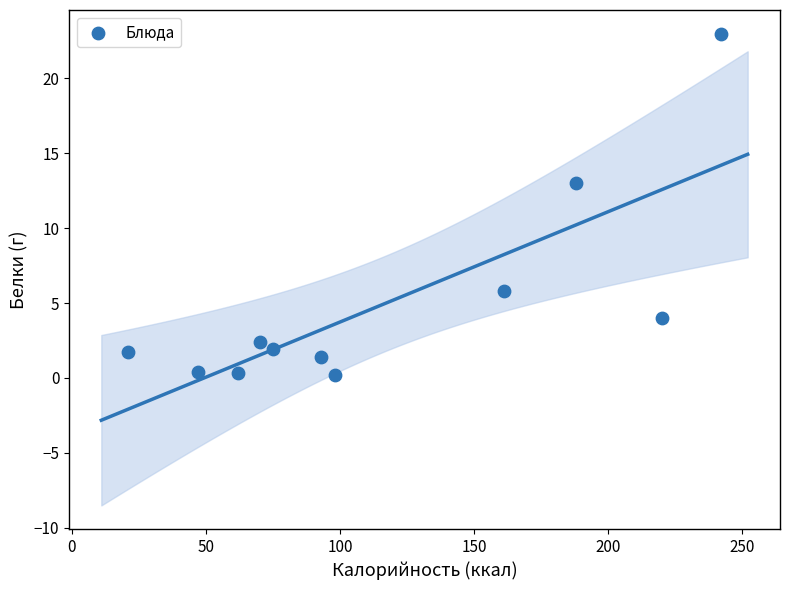

What Y value in the scatter plot is closest to 11?

13.0